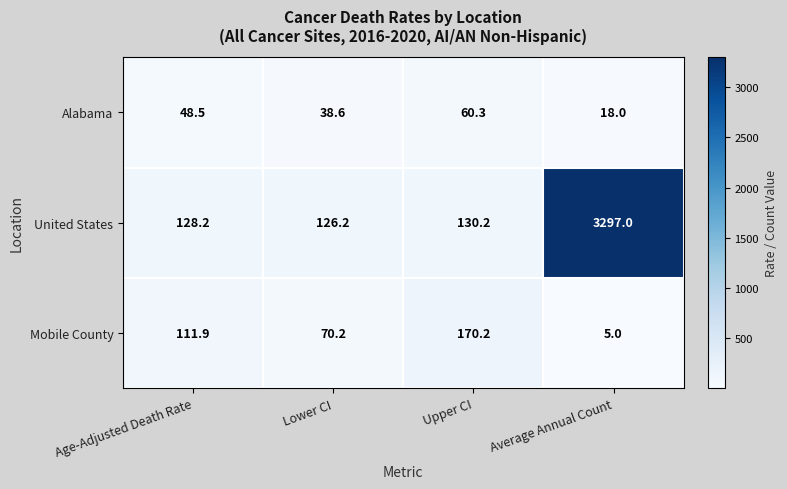

List the labels in order of United States value, largest first.

Average Annual Count, Upper CI, Age-Adjusted Death Rate, Lower CI